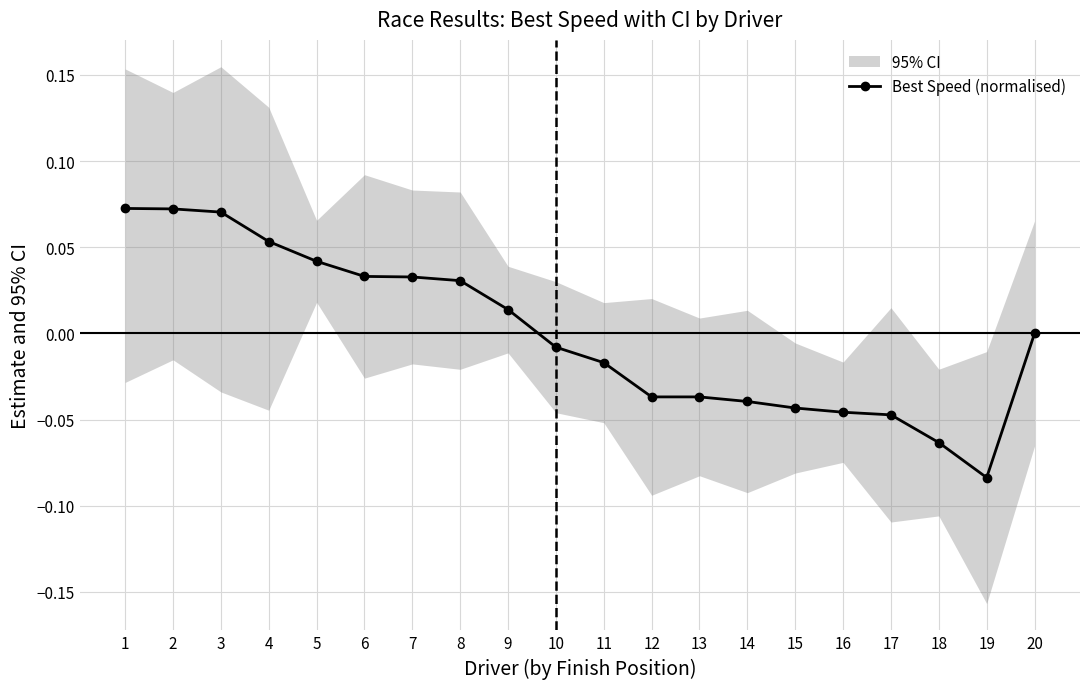

How many lines are shown in the chart?

1